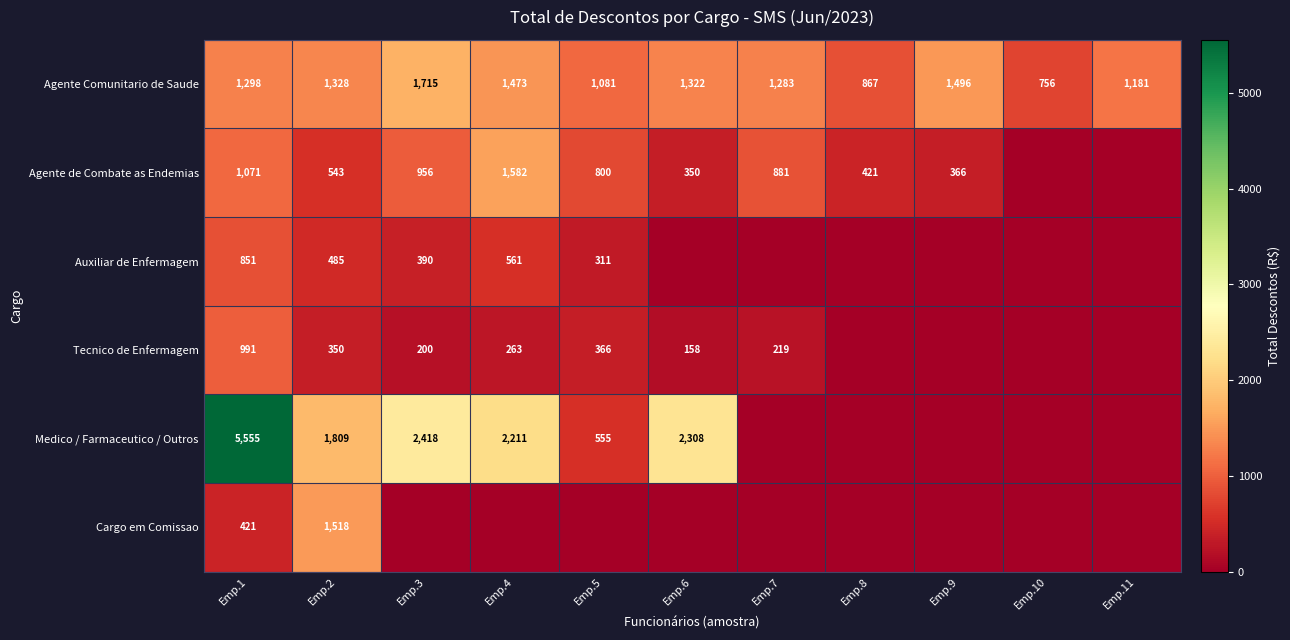

The value of Agente de Combate as Endemias at Emp.2 is 141.8. True or false?

False